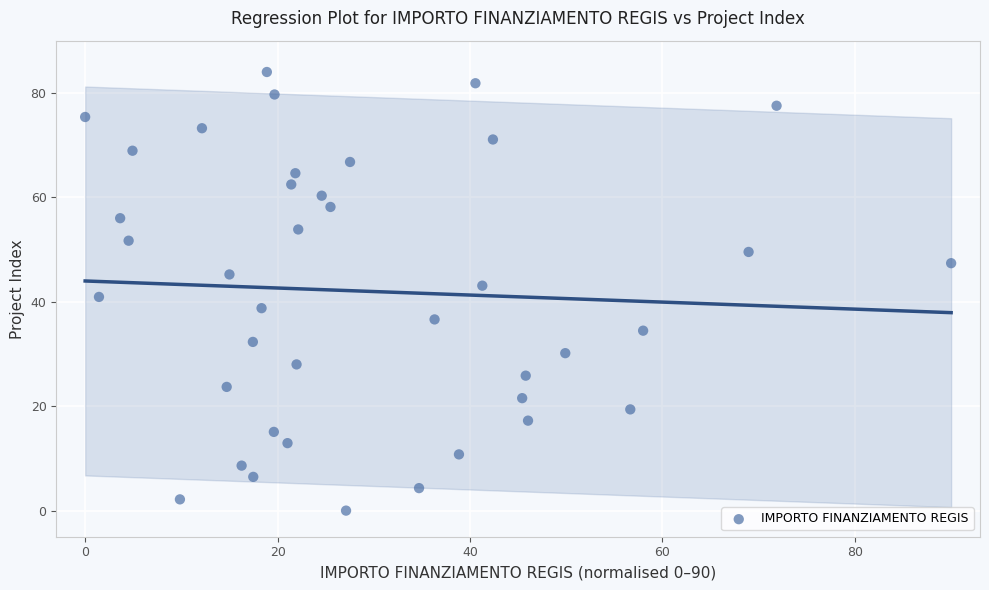

What is the range of X values (max minus min)?

90.0